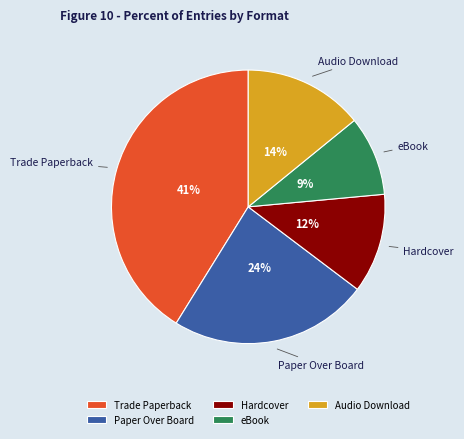

Is the sum of Trade Paperback and Paper Over Board greater than half?

Yes